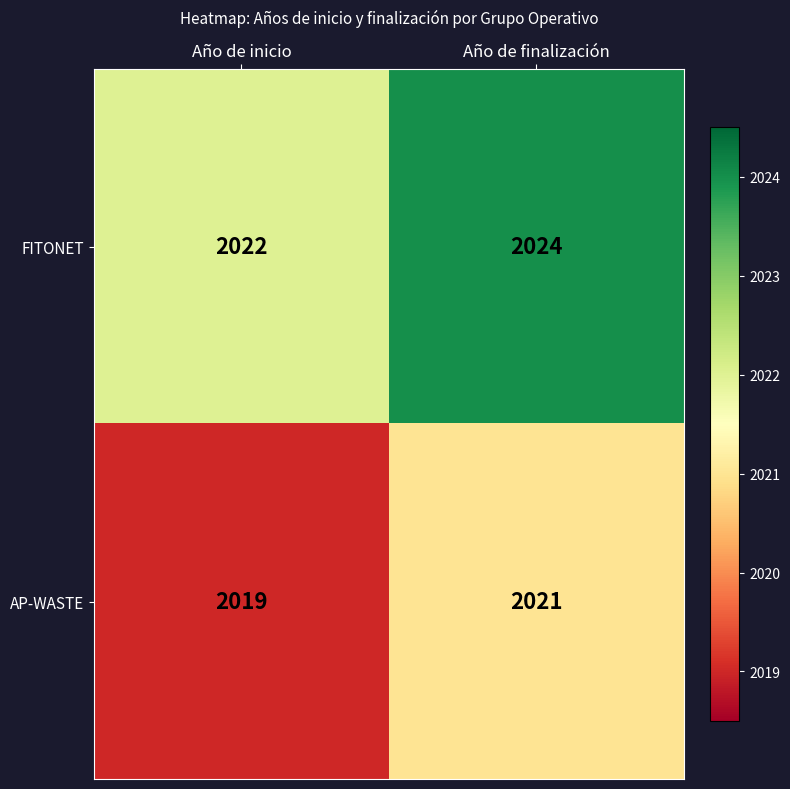

How many values in the AP-WASTE series are below 2021?

1